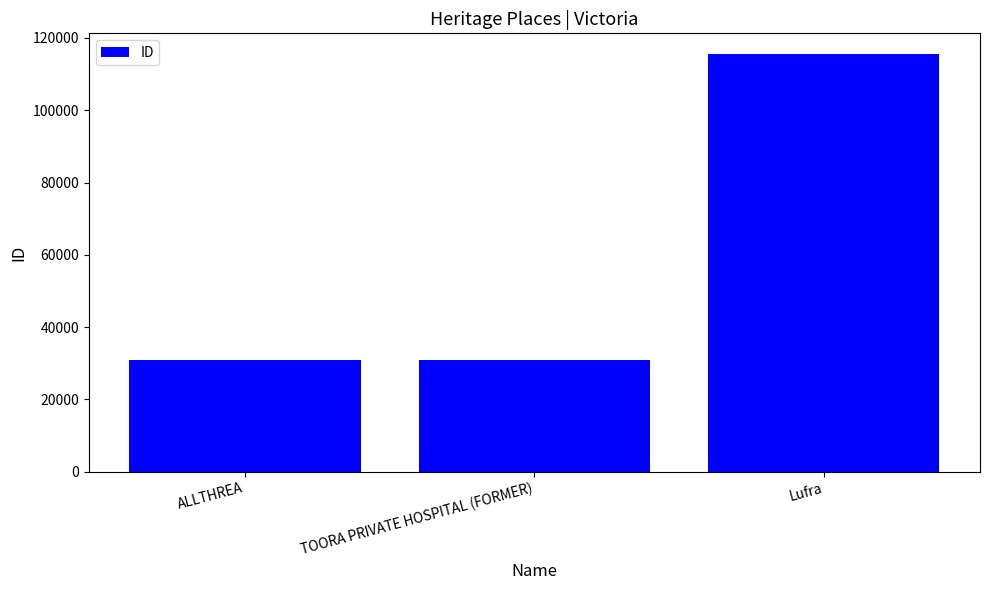

What is the greatest value displayed?

115502